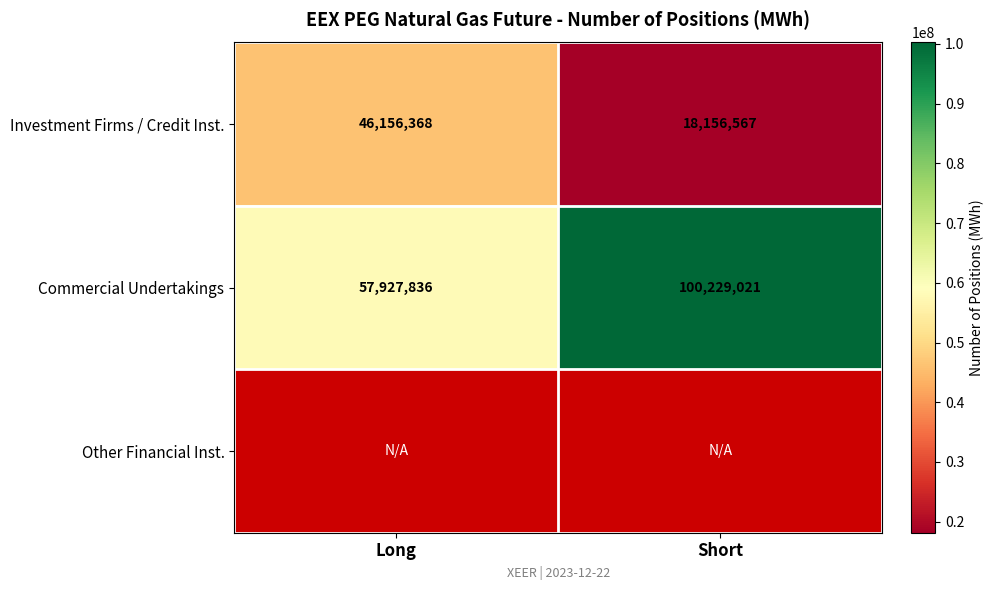

How many series are shown in this chart?

3